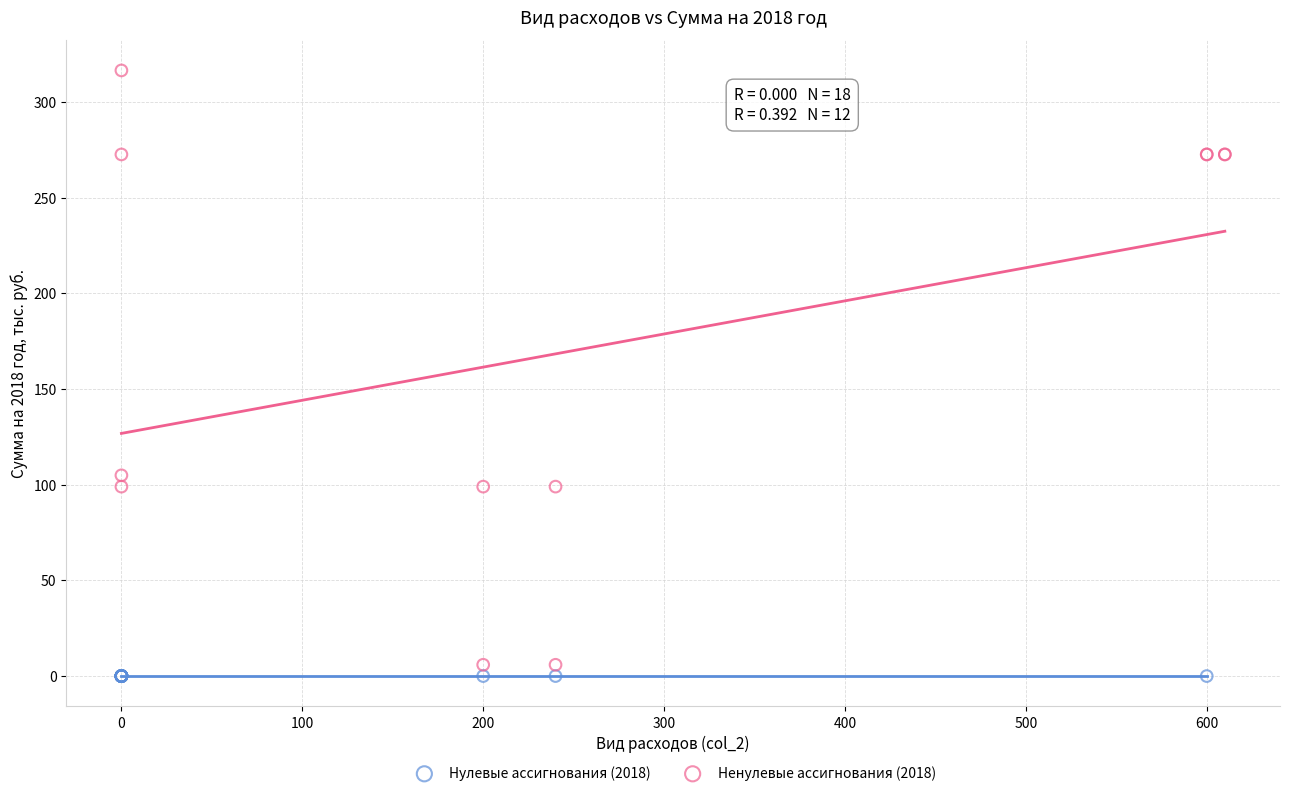

Which series reaches the minimum Y coordinate?

Нулевые ассигнования (2018)